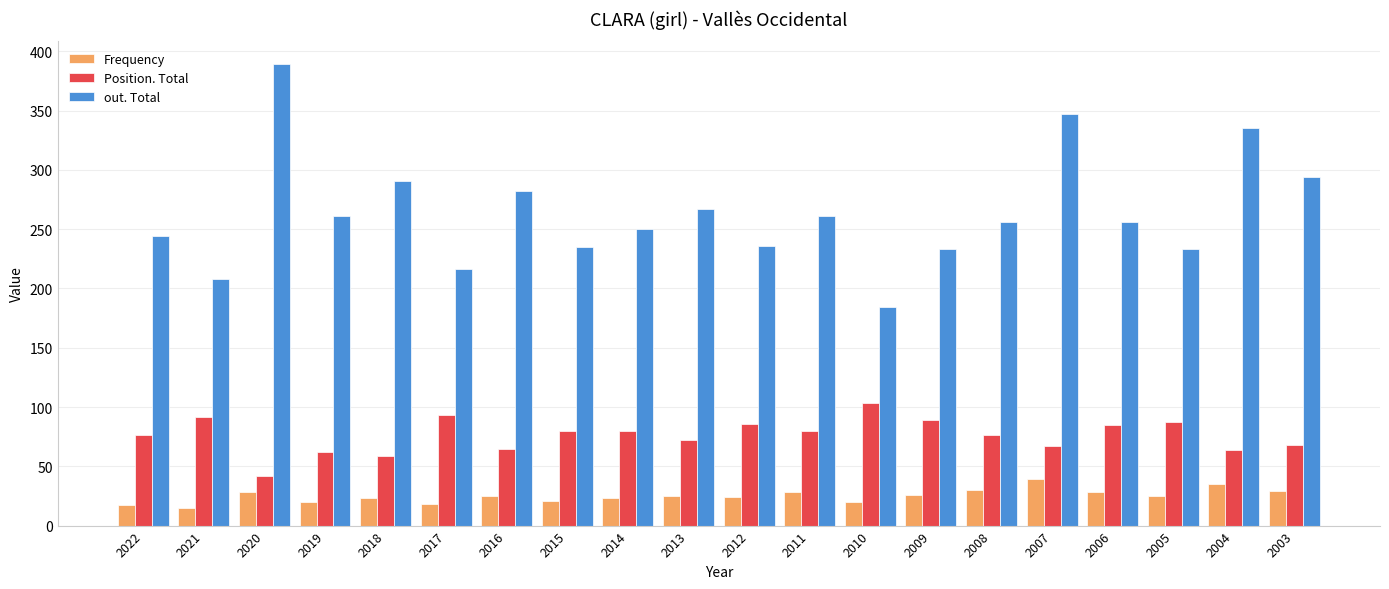

Is it true that out. Total equals 282 at 2016?

True